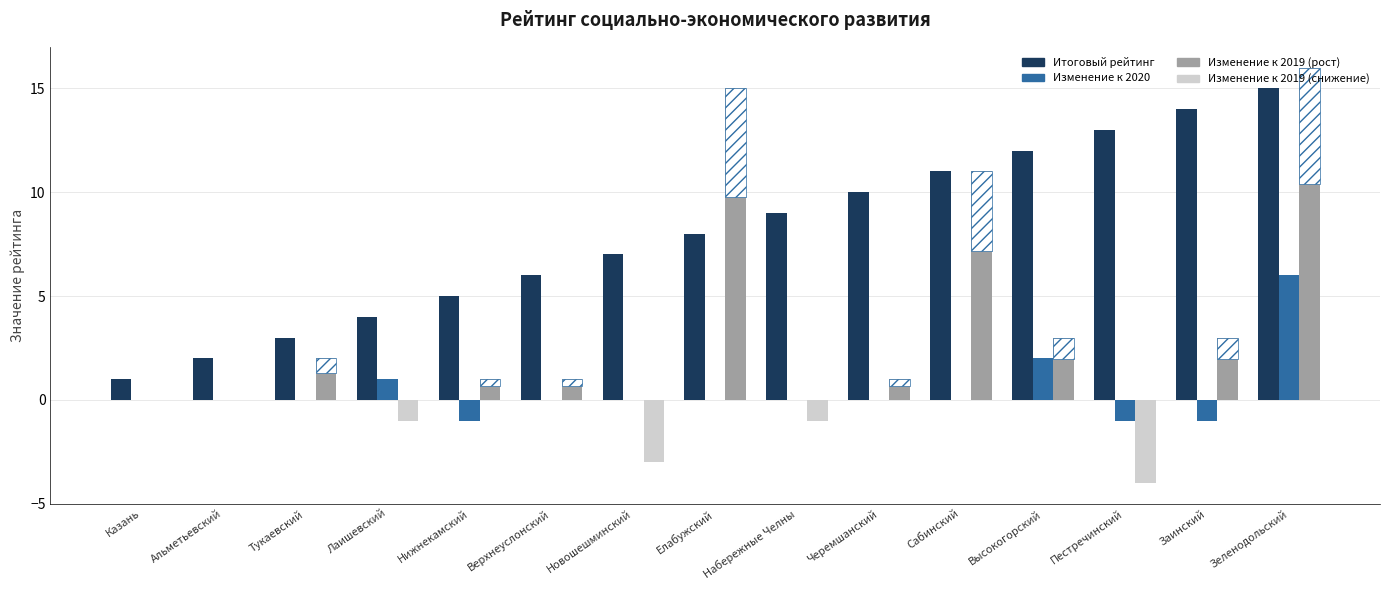

At which label is Изменение к 2019 (рост) closest to 8?

Сабинский